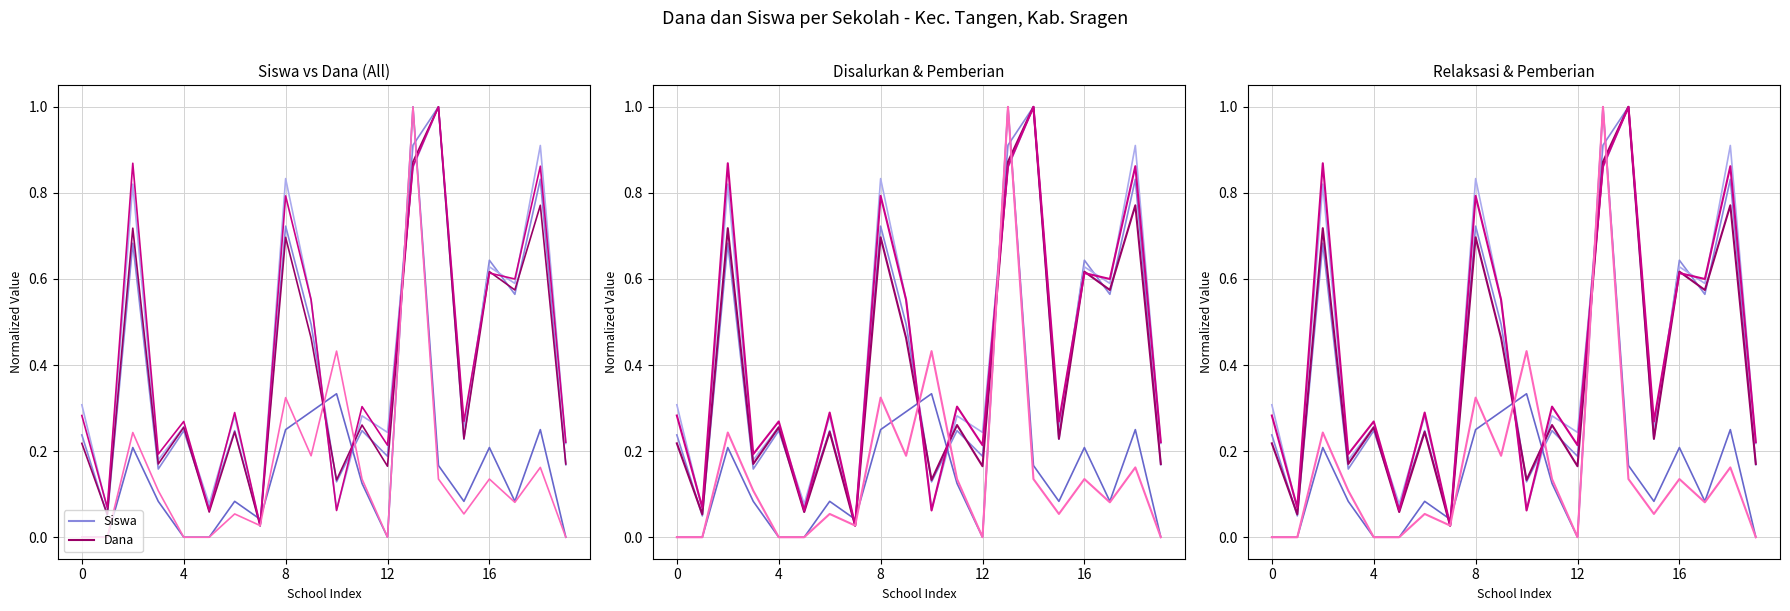

What is the difference between the maximum and second lowest values in the Disalurkan (Dana) series?

0.9